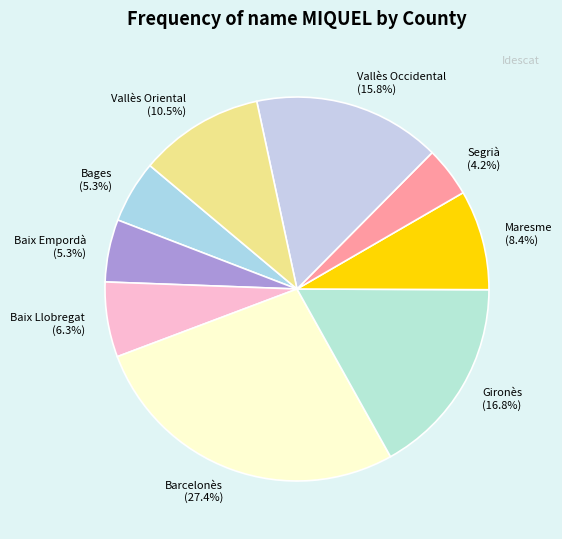

To the nearest percent, what portion does Maresme represent?

8%